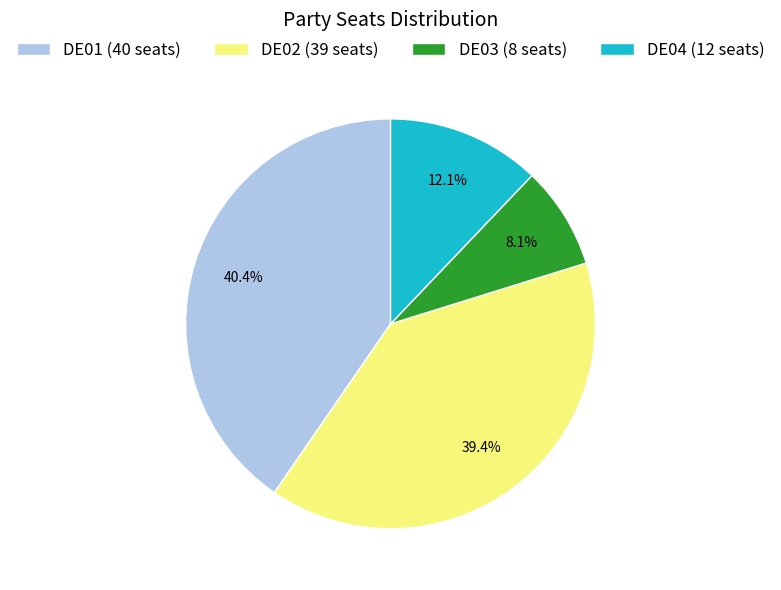

To the nearest percent, what is the difference between the DE01 and DE02 slice percentages?

1%